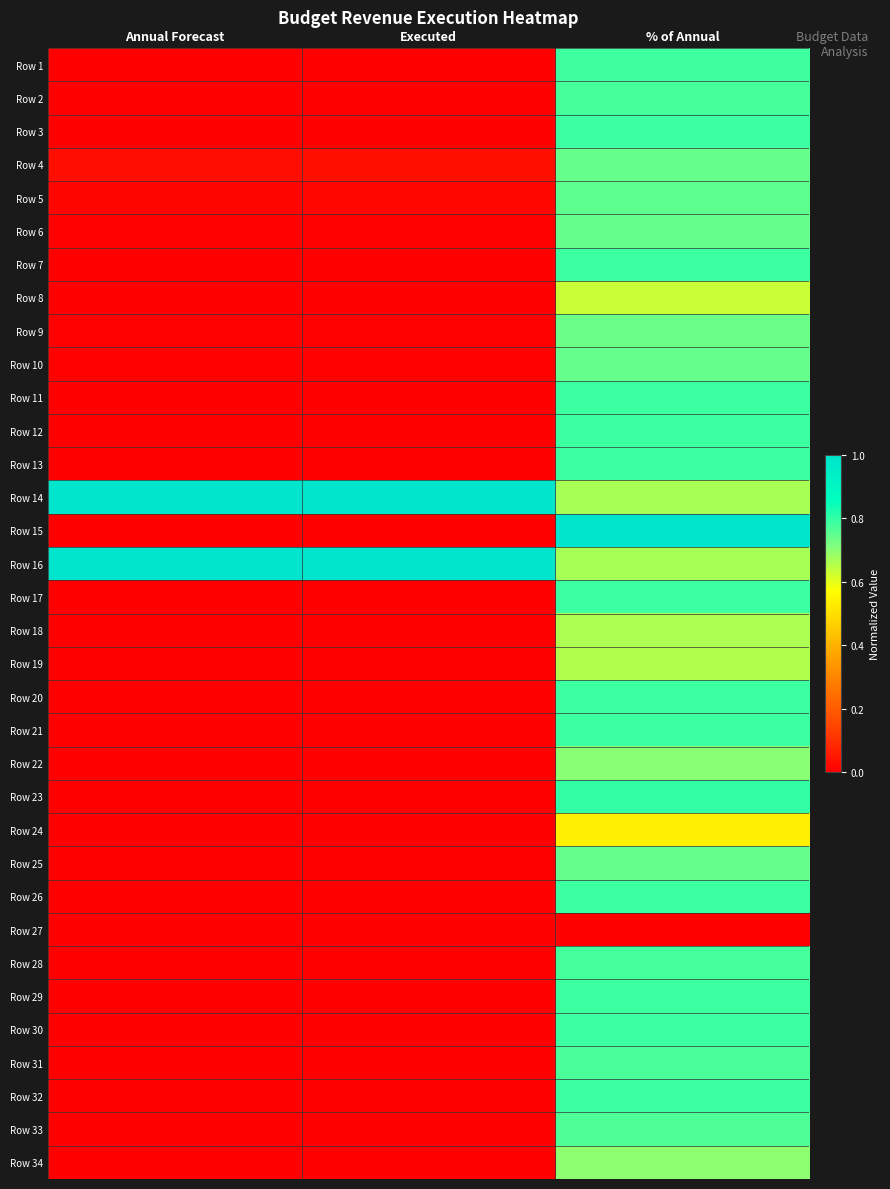

Which series has the widest spread of values?

Row 15